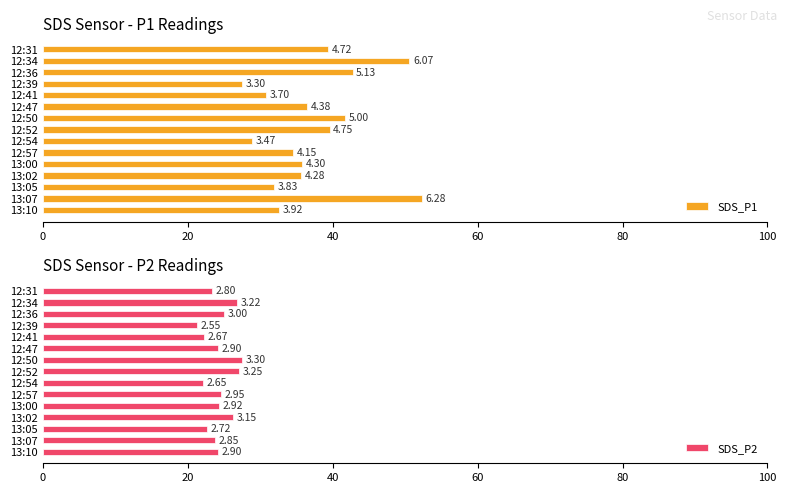

How many groups of bars are there?

15